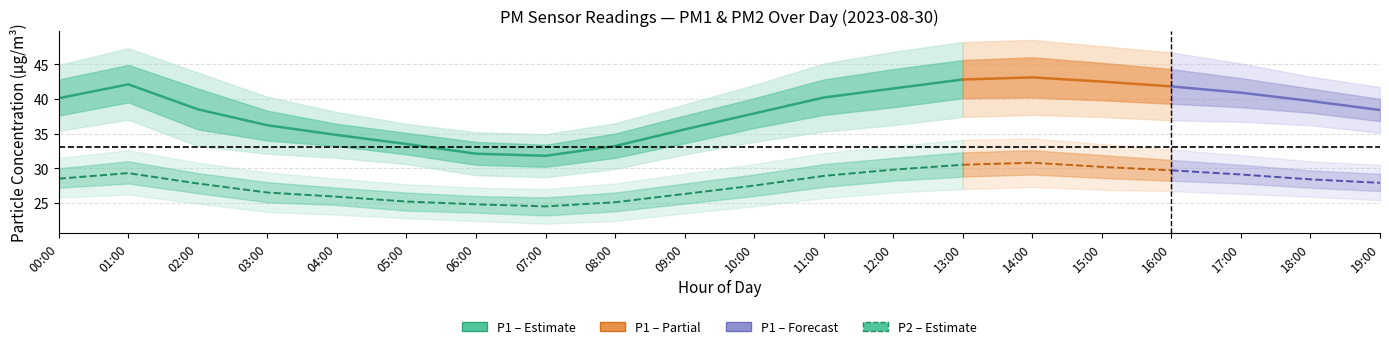

What is the label of the 12th point from the right?

02:00